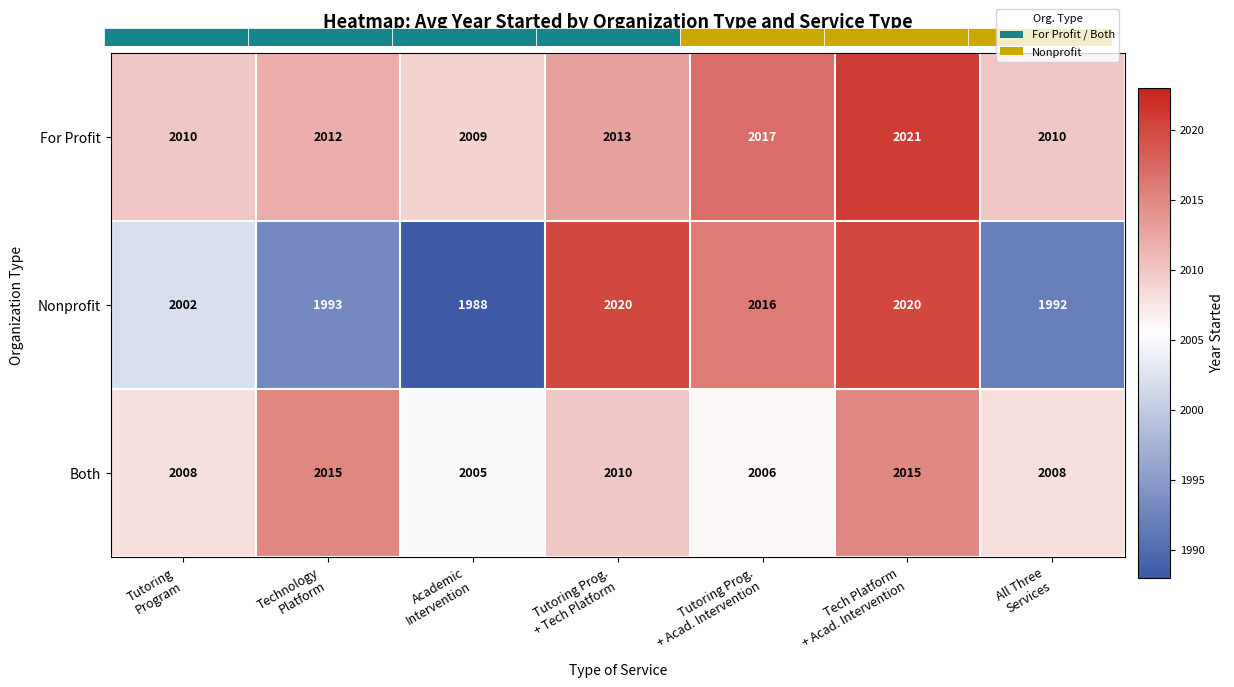

Which series has the largest range (max minus min)?

Nonprofit